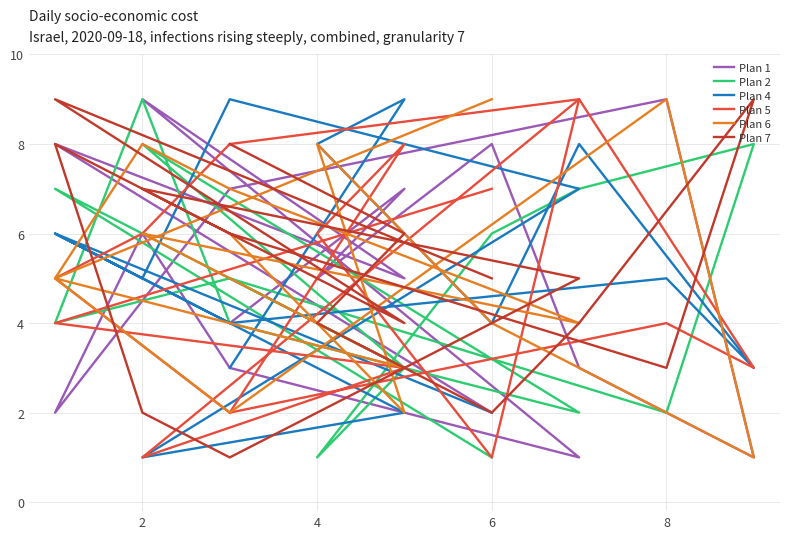

What is the total value across all series at 6?

25